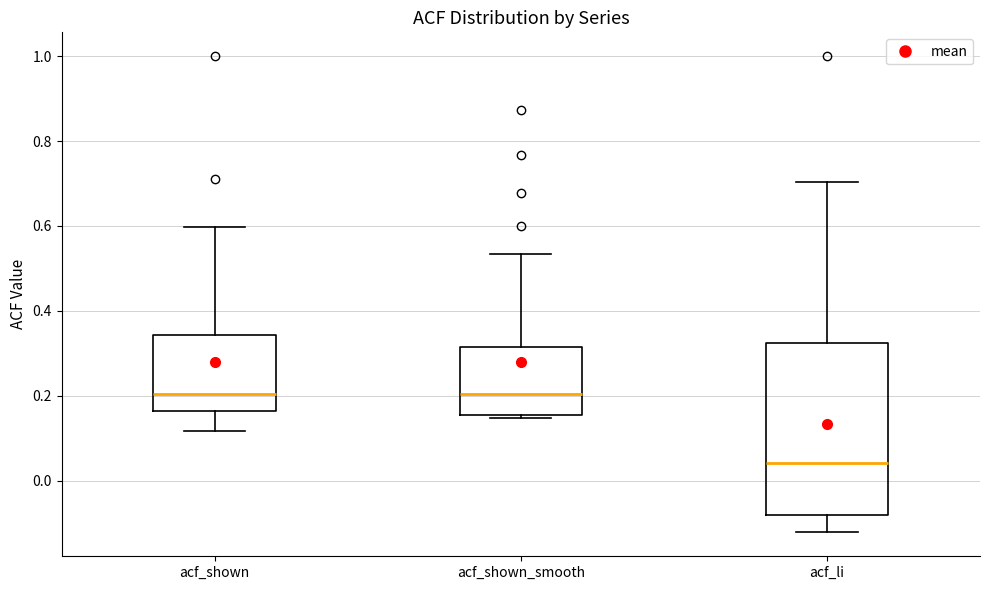

Reading left to right, transcribe this box plot: for each box, give where its median line is, the range the box spans, and where its two whiskers end, as read against the y-axis. The values are not printed on the chart, so give them approximately, as read against the axis.

acf_shown: median 0.20, box 0.16 to 0.34, whiskers 0.12 to 0.60
acf_shown_smooth: median 0.20, box 0.16 to 0.32, whiskers 0.14 to 0.54
acf_li: median 0.04, box -0.08 to 0.32, whiskers -0.12 to 0.70